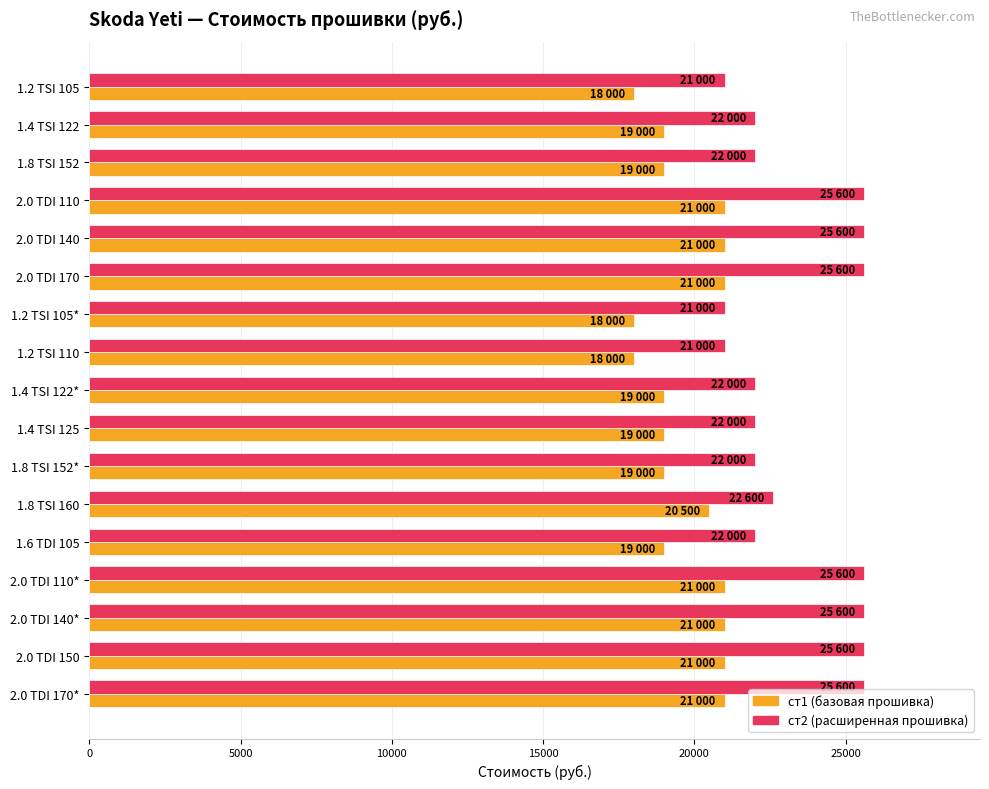

What is the maximum value shown in the chart?

25600